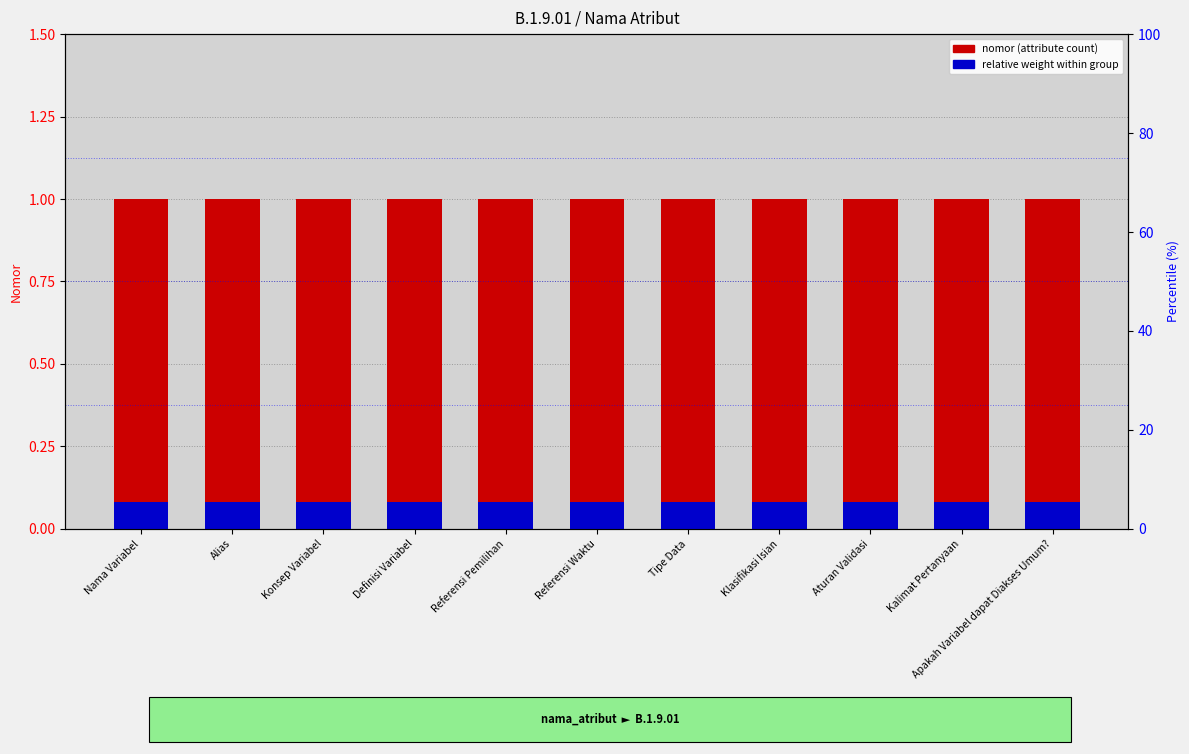

The relative weight within group series shows 0.1 at Referensi Waktu. True or false?

False